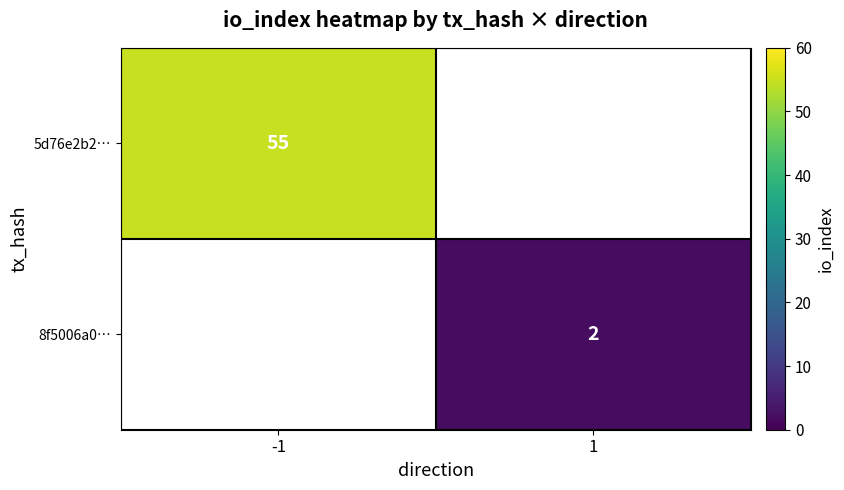

Which category has the highest value across all series?

-1